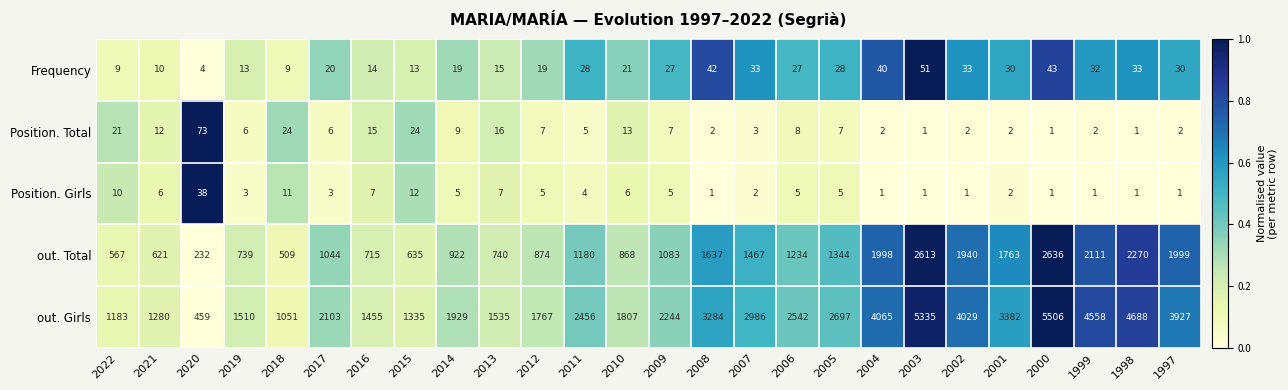

How many data points does each series have?

26